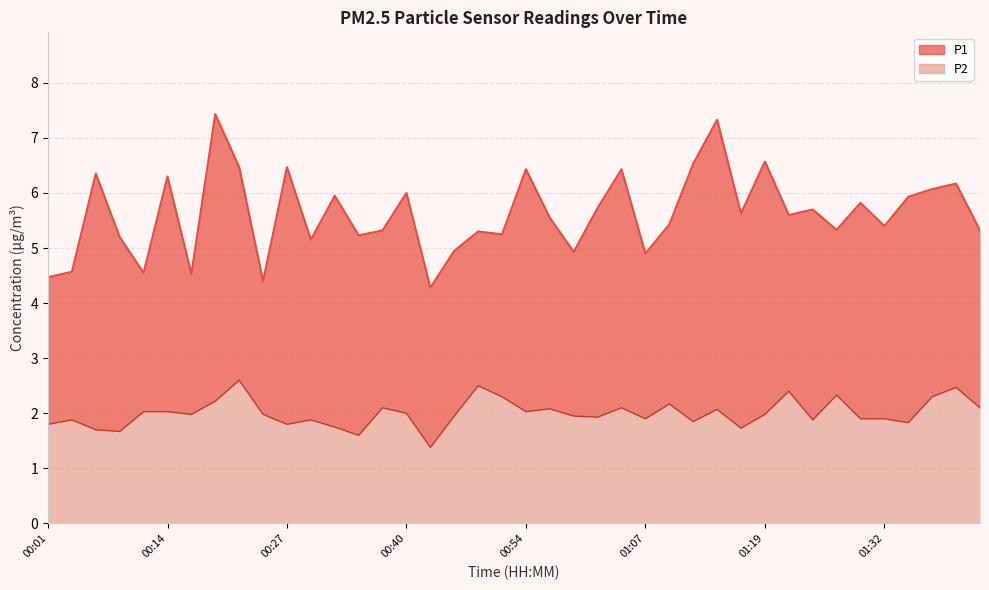

Which series has the largest range (max minus min)?

P1